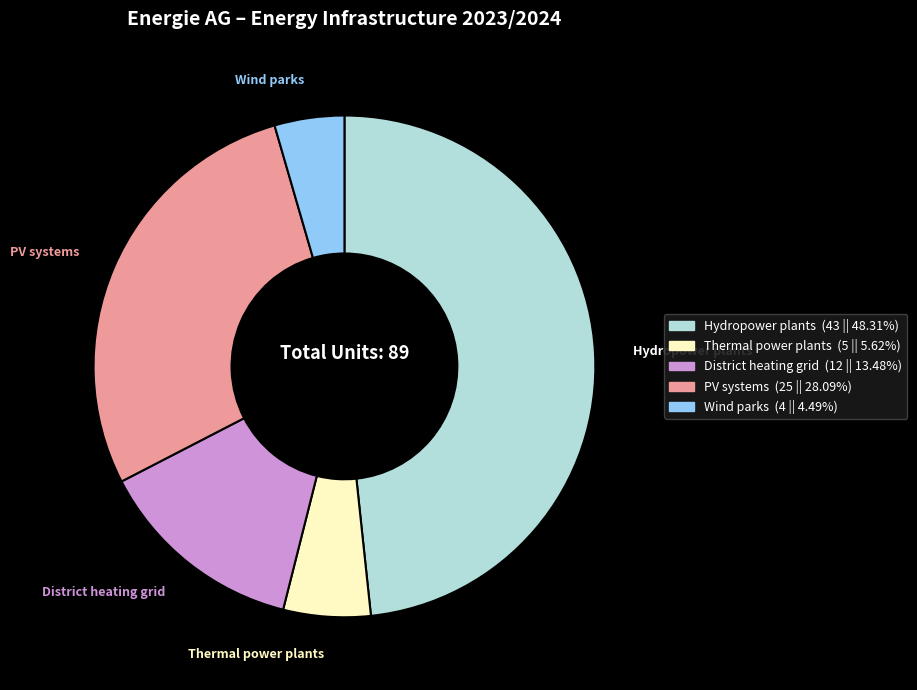

Rank the categories by value from lowest to highest.

Wind parks, Thermal power plants, District heating grid, PV systems, Hydropower plants